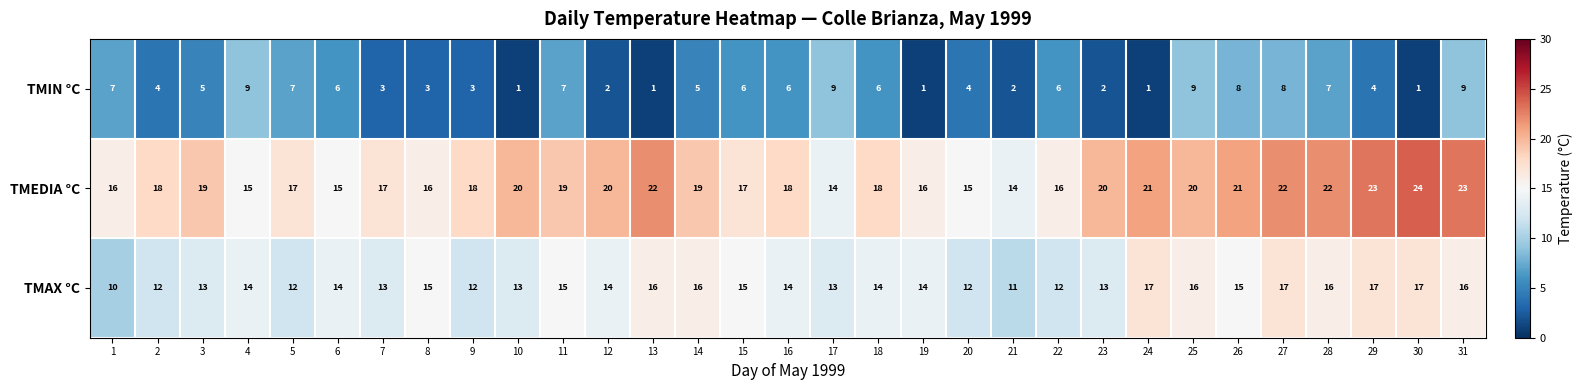

What is the maximum value shown in the chart?

24